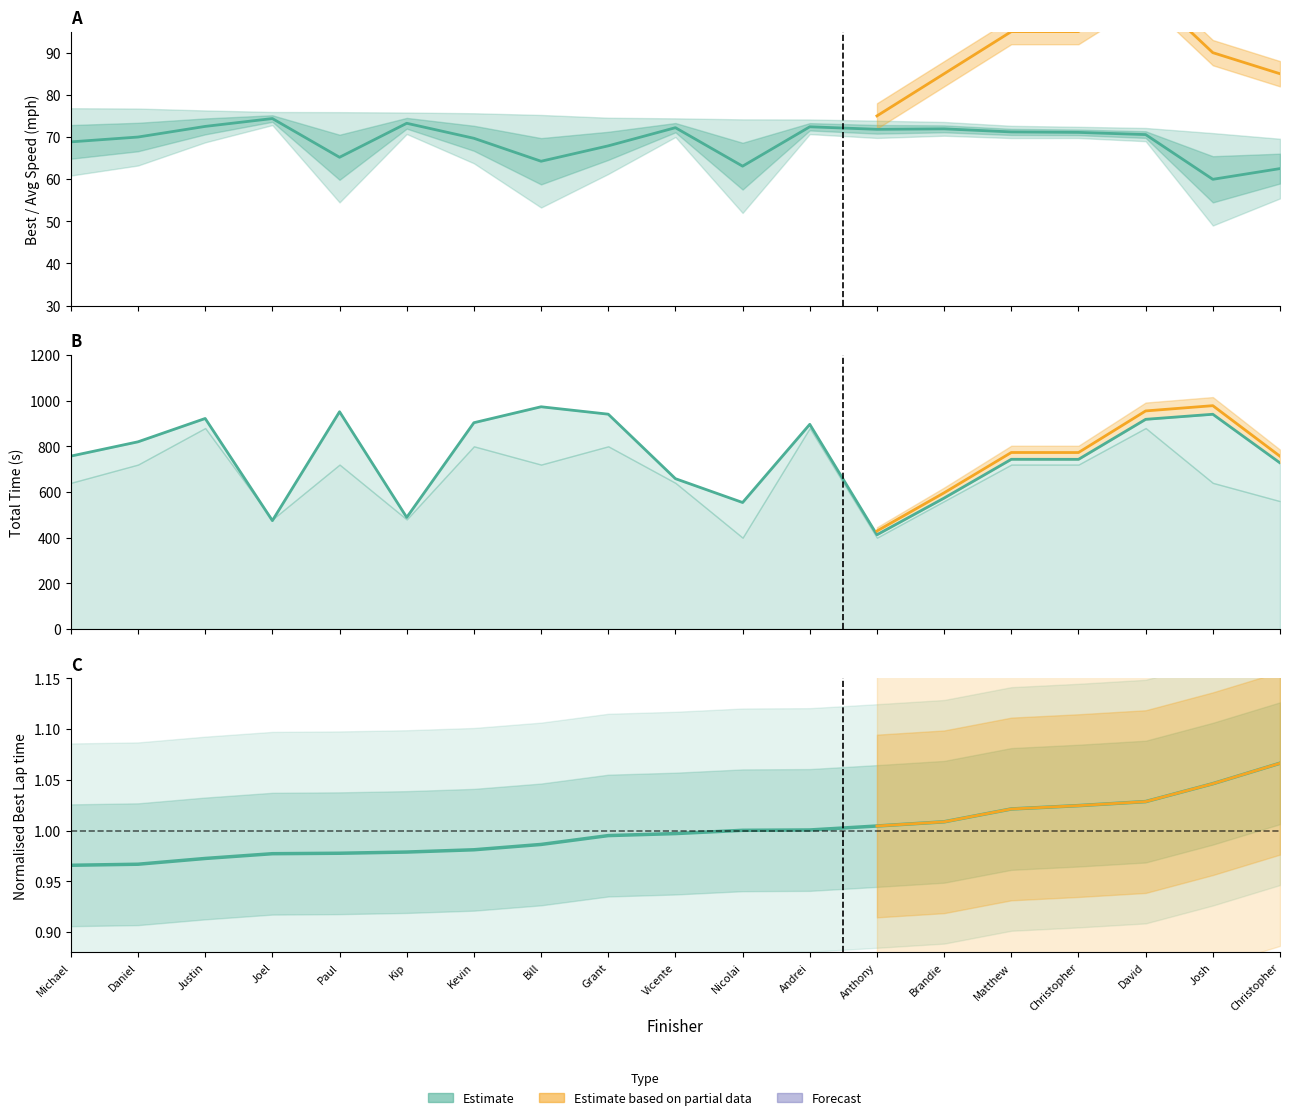

Which label corresponds to the largest value in the chart?

Bill